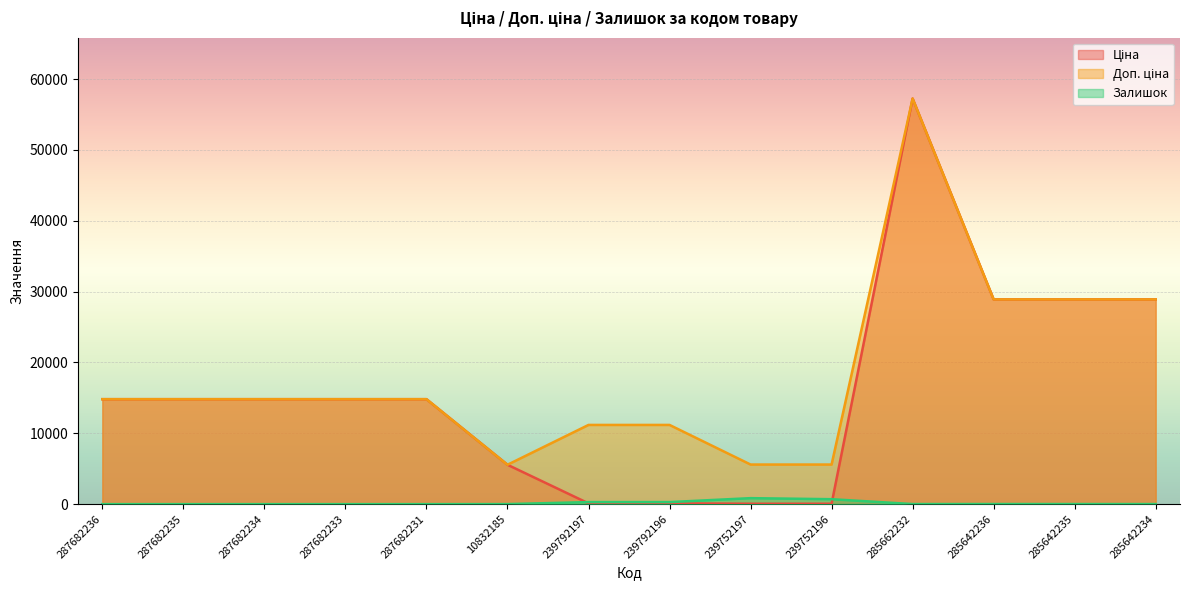

Which has a higher value, 239792196 or 287682236?

287682236